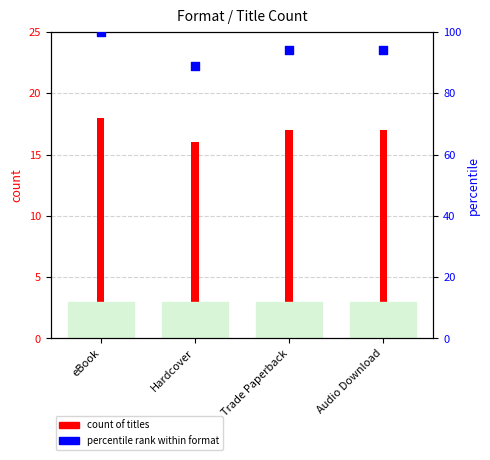

Which series reaches the maximum Y coordinate?

percentile rank within format